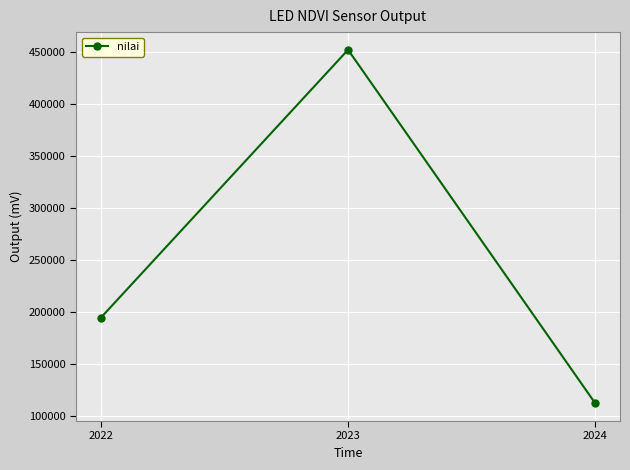

At which label is the value closest to 281970?

2022